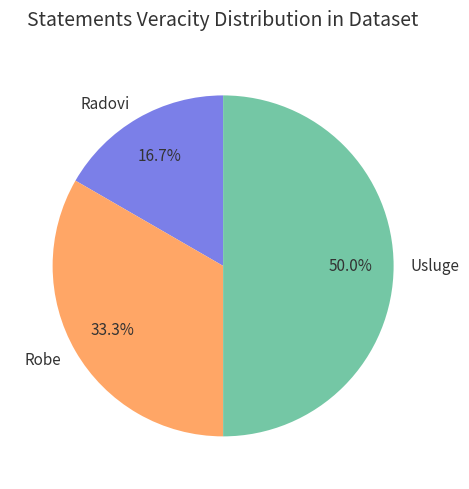

Is it true that Radovi is 17% of the pie?

True